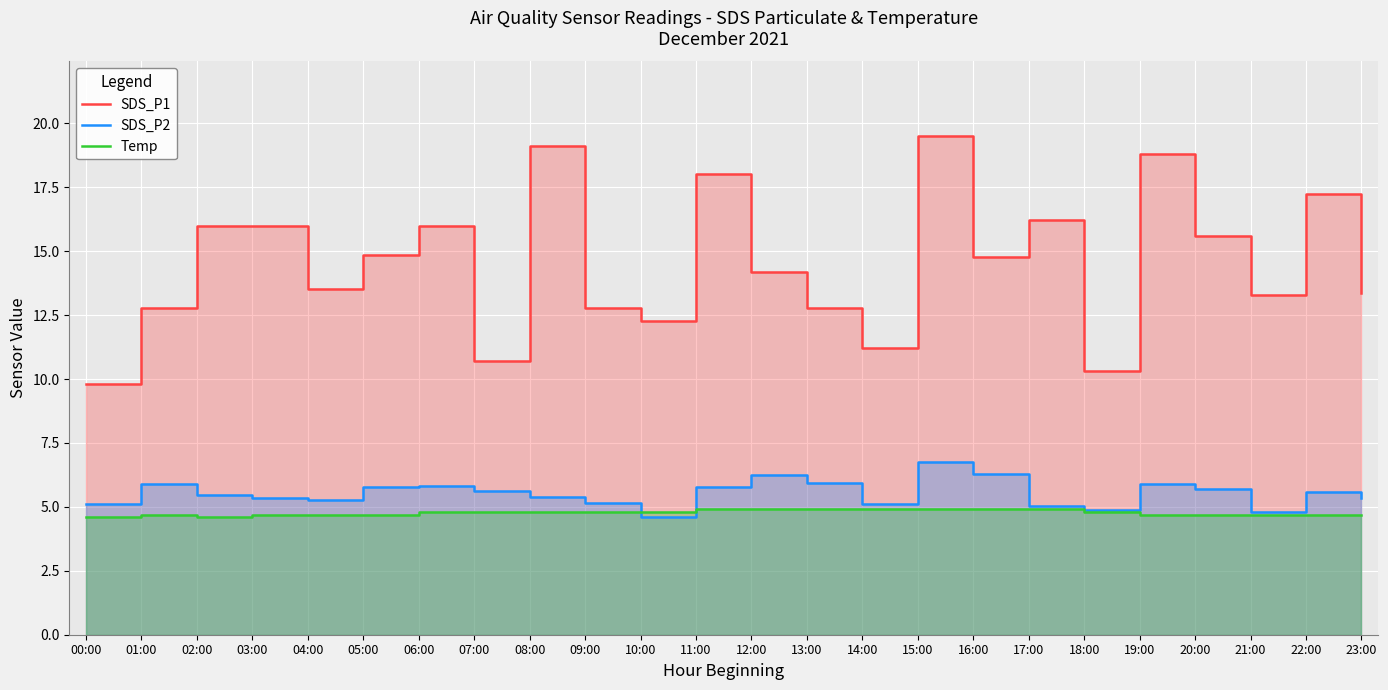

Where does the SDS_P2 series first go above 5?

00:00